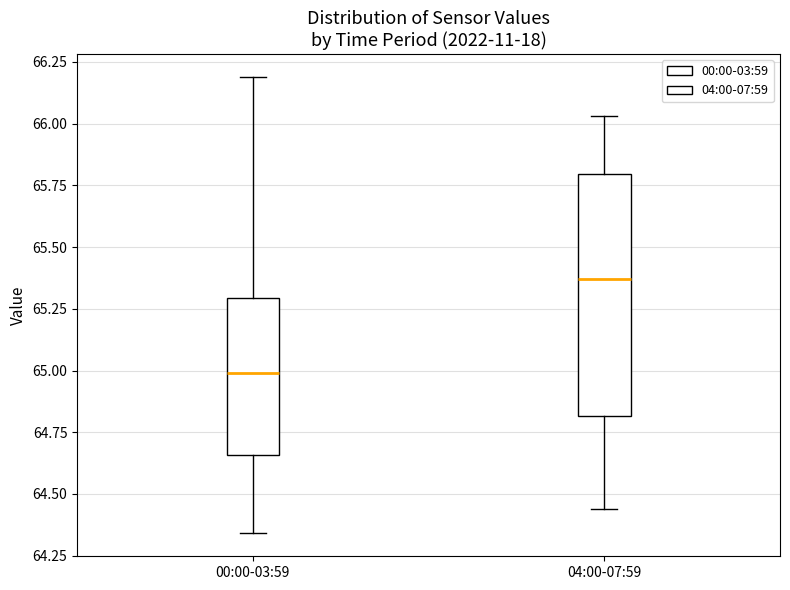

Comparing the boxes themselves (not the whiskers), which one is the tallest?

04:00-07:59